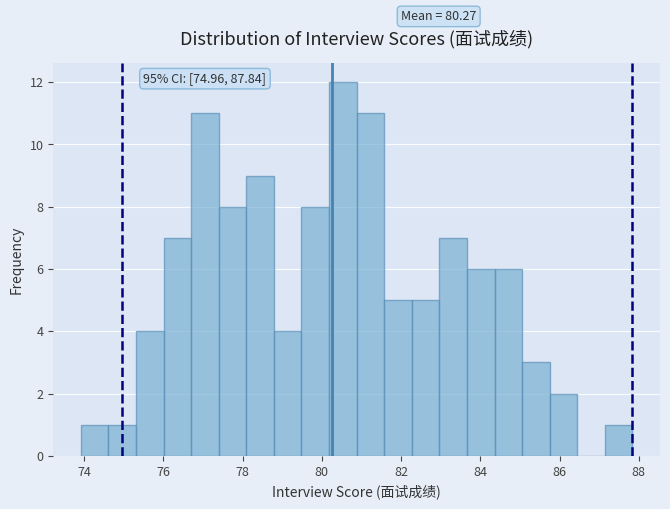

Around what value on the x-axis is the tallest bar? Give the approximate position of its centre, as read against the axis.

80.6